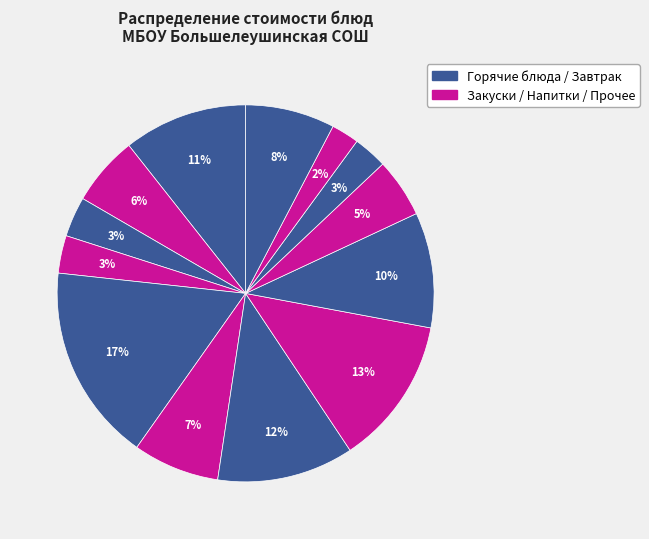

How many slices are in this pie chart?

13